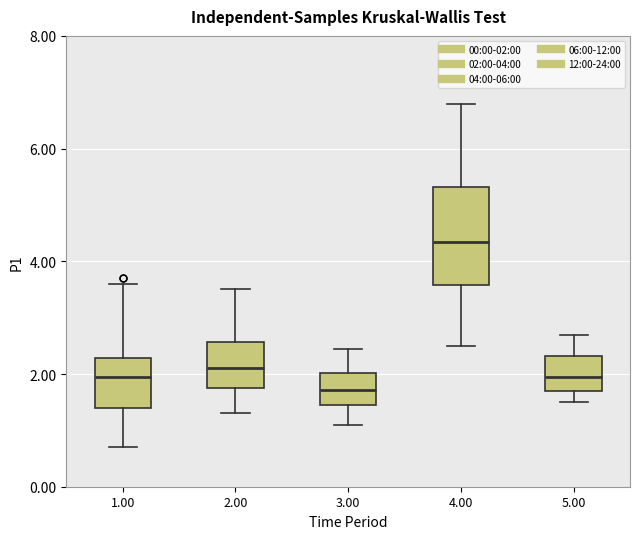

Which box is the tallest, from its lower edge to its upper edge?

4.00